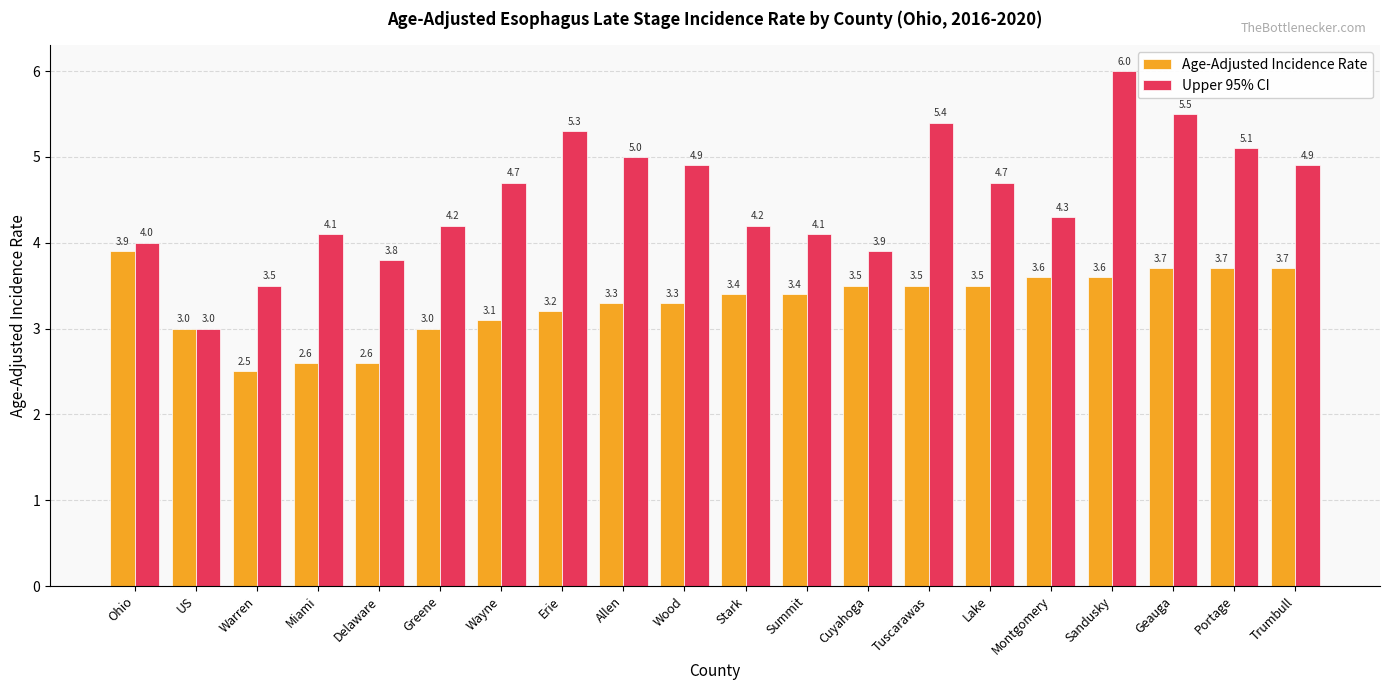

Which series changed the most between Wood and Portage?

Age-Adjusted Incidence Rate